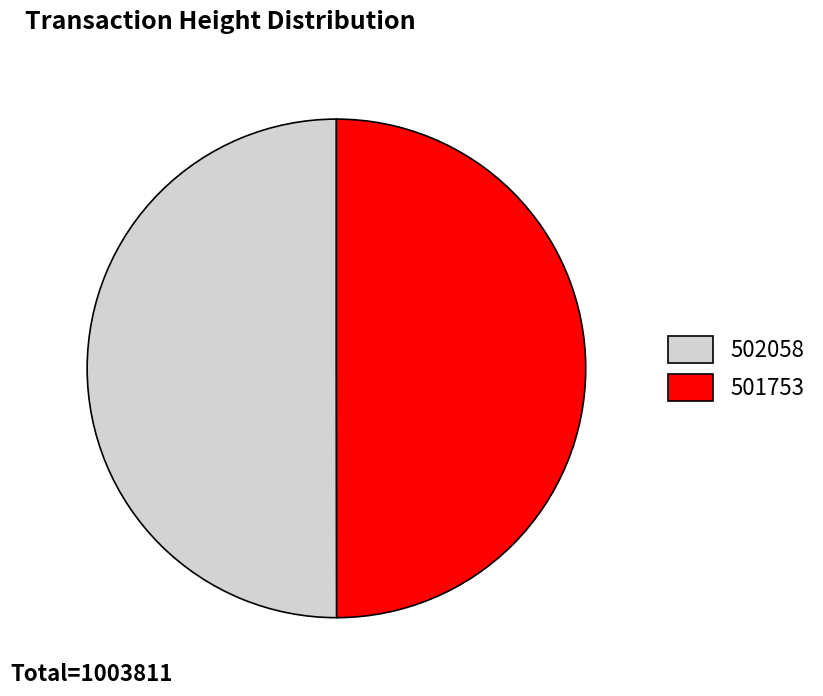

How many slices are in this pie chart?

2